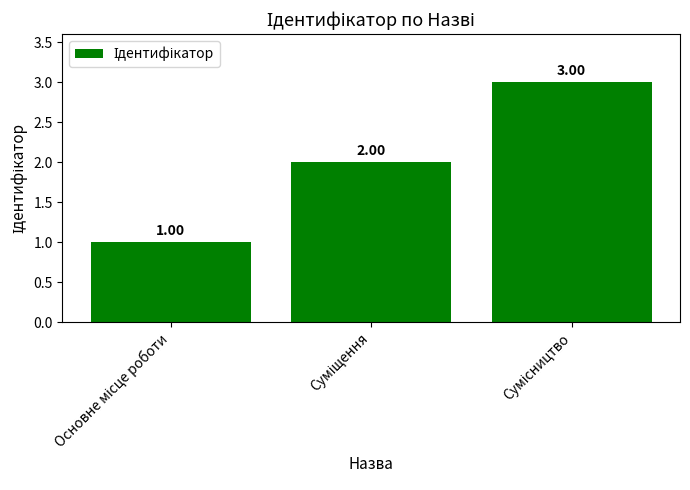

Rank the categories by value from highest to lowest.

Сумісництво, Суміщення, Основне місце роботи